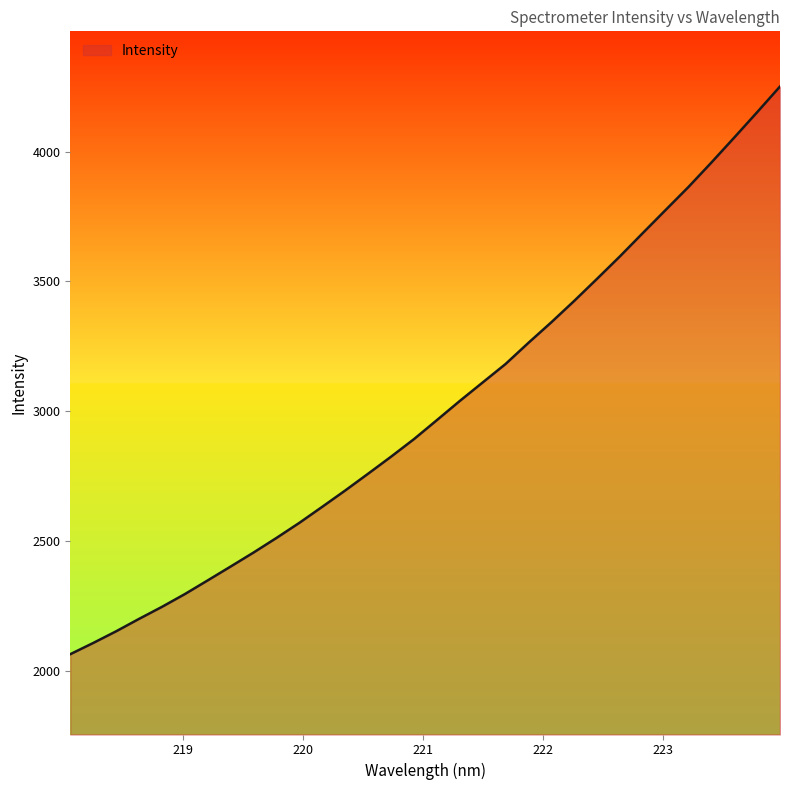

Reading left to right, list all the values displayed in this chart.

2063.3	2106.4	2151.4	2199.3	2245.6	2294.9	2347.8	2401.1	2455.1	2511.3	2569.5	2631.4	2694.0	2758.7	2824.2	2891.8	2965.0	3038.8	3110.0	3181.2	3262.8	3341.9	3424.3	3509.6	3596.1	3685.9	3775.0	3863.8	3957.7	4054.0	4151.6	4250.7